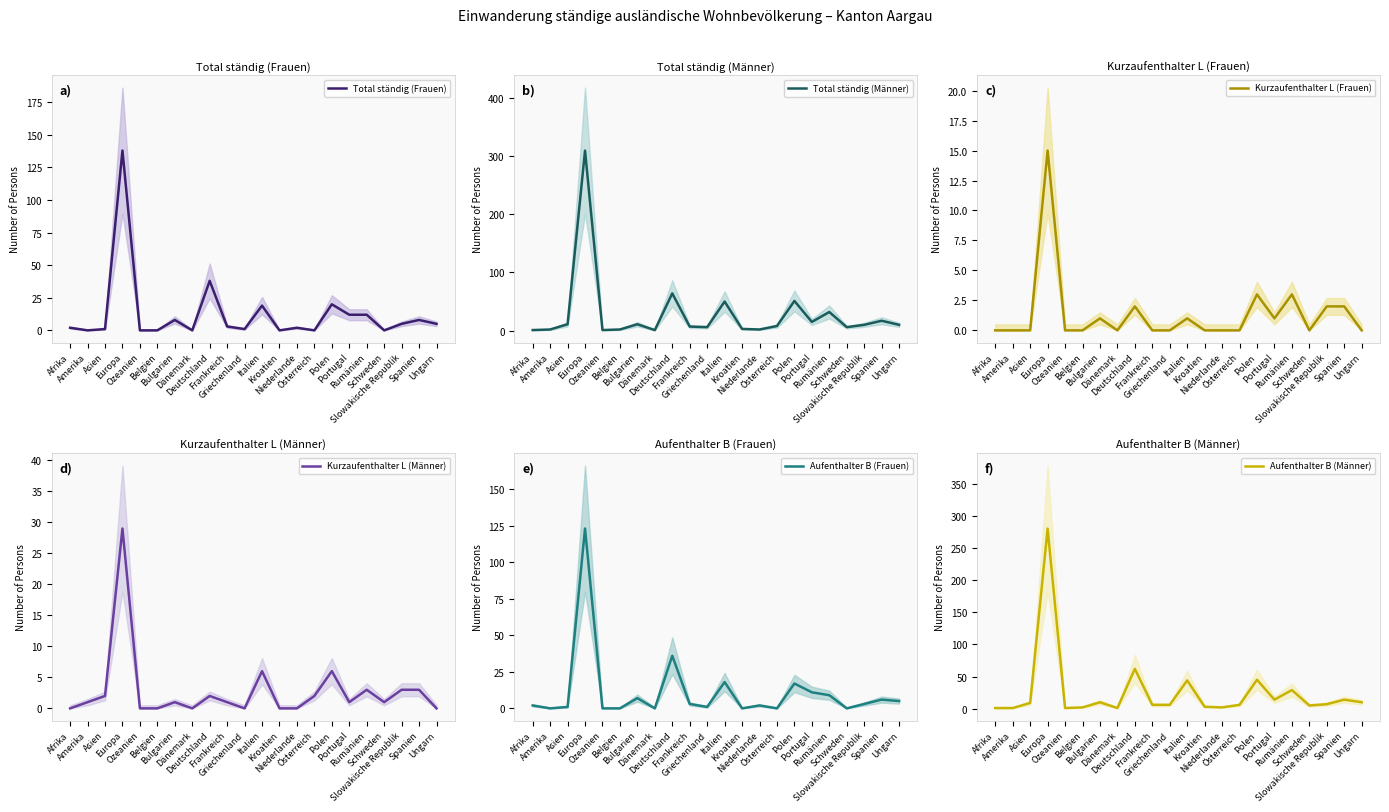

At which label does Total ständig (Frauen) first exceed 3?

Europa